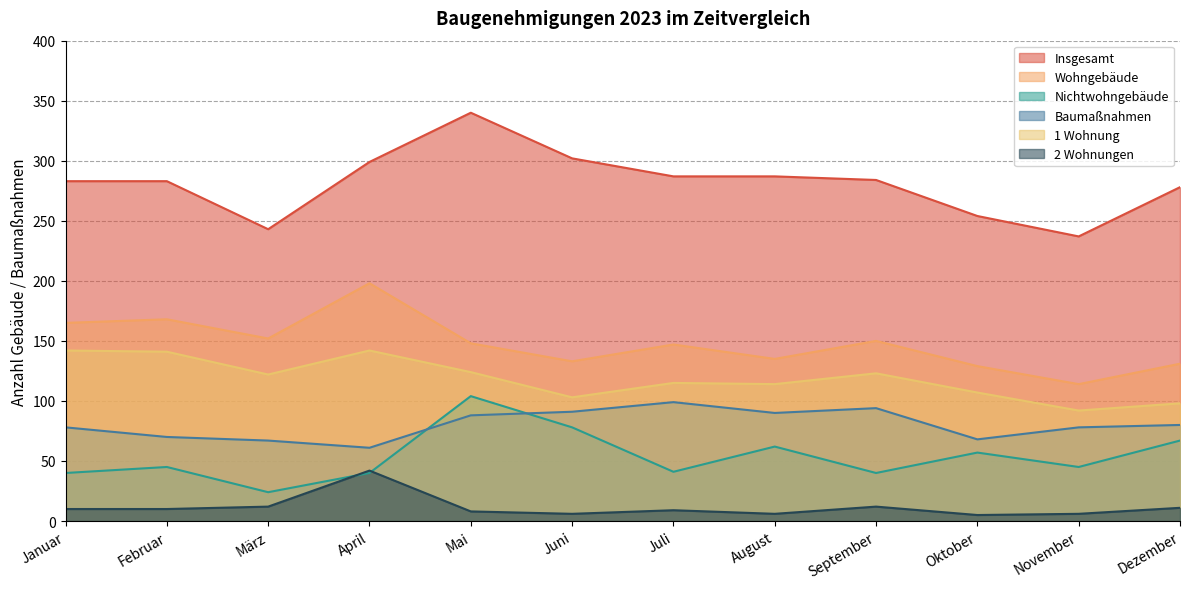

Between August and September, which is larger?

August